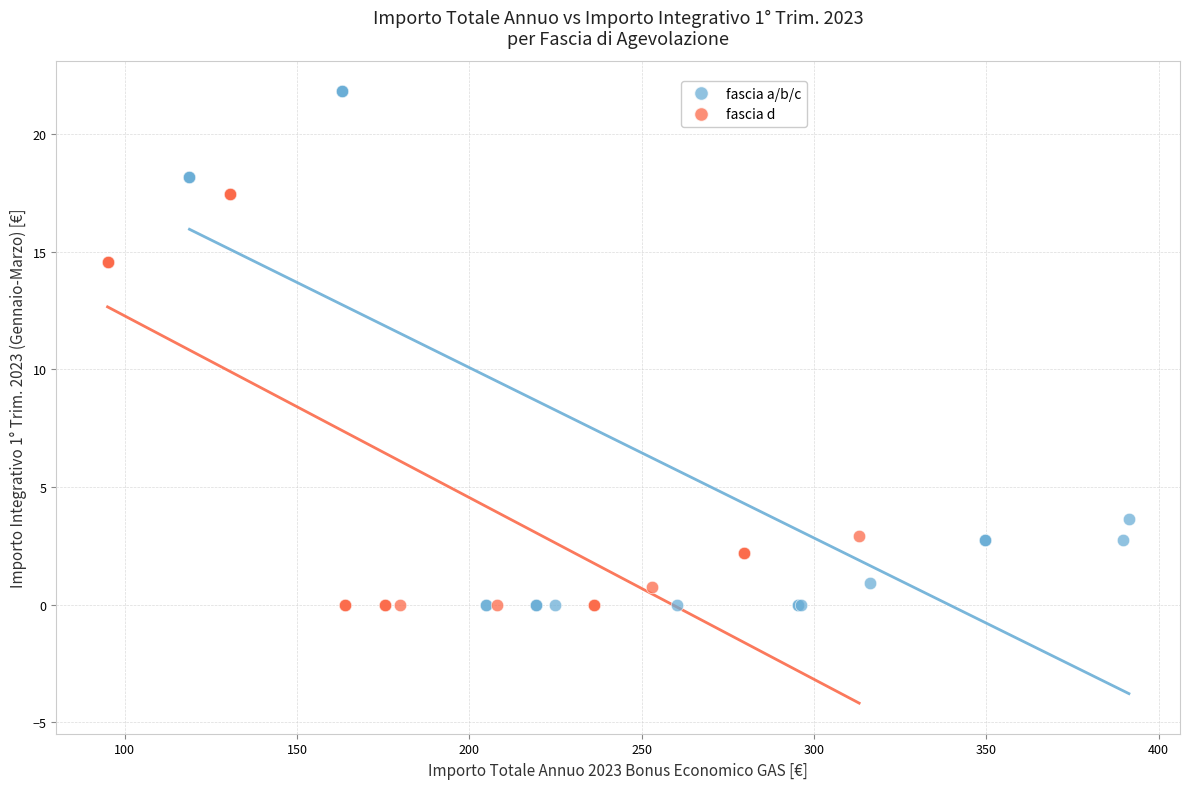

Which series reaches the maximum Y coordinate?

fascia a/b/c